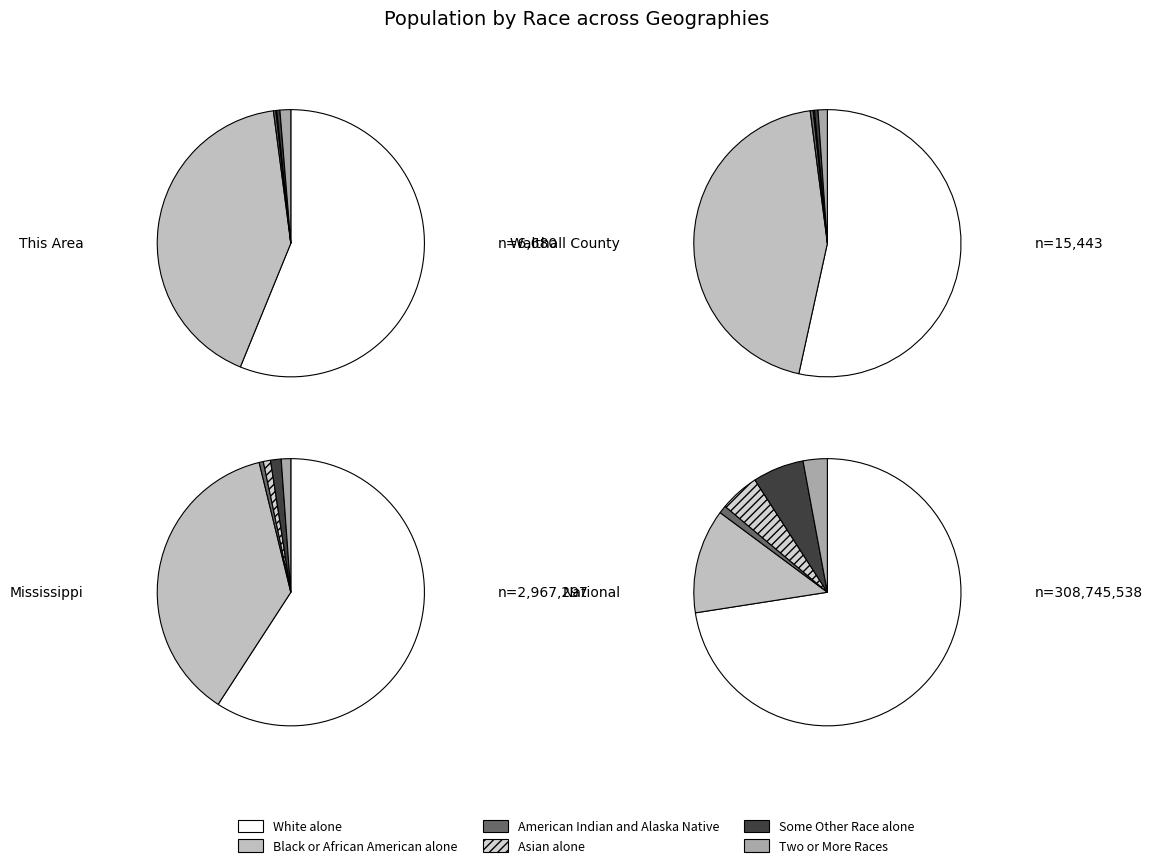

What is the spread (max minus min) of values at 3?

220621017